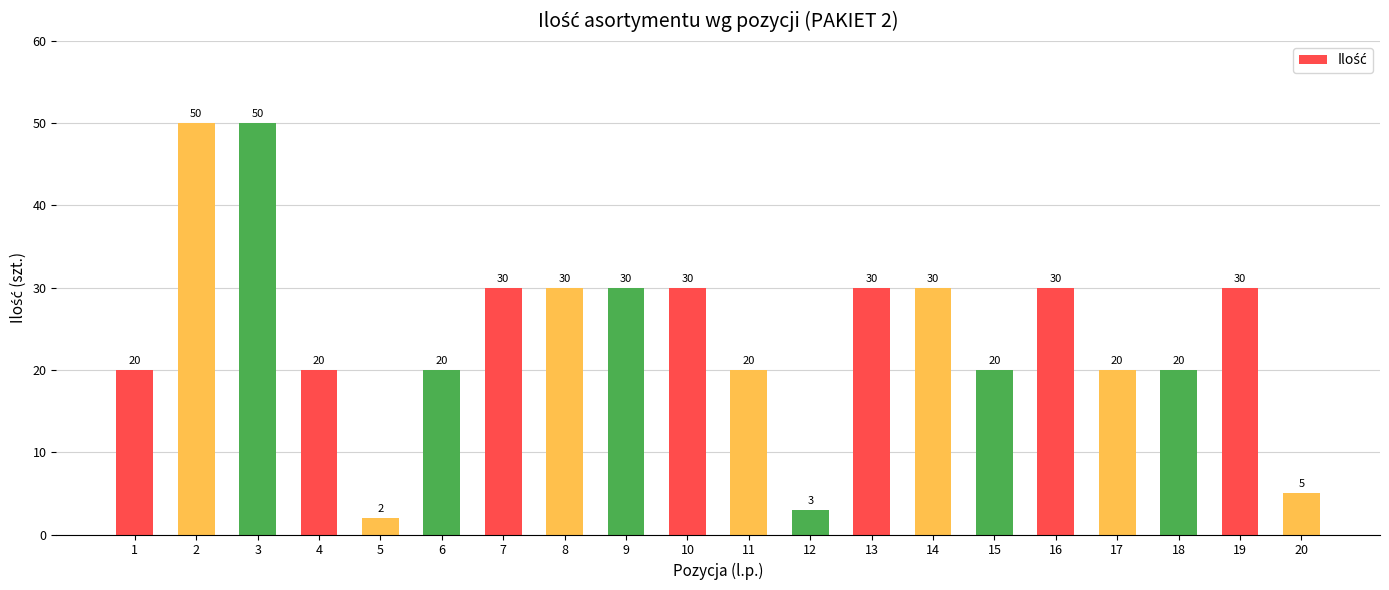

Which category has the lowest value across all series?

5